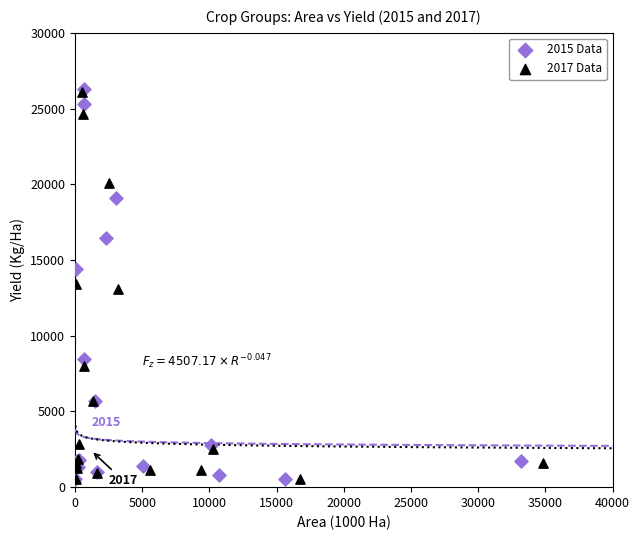

Which series has the widest spread of Y values?

2015 Data